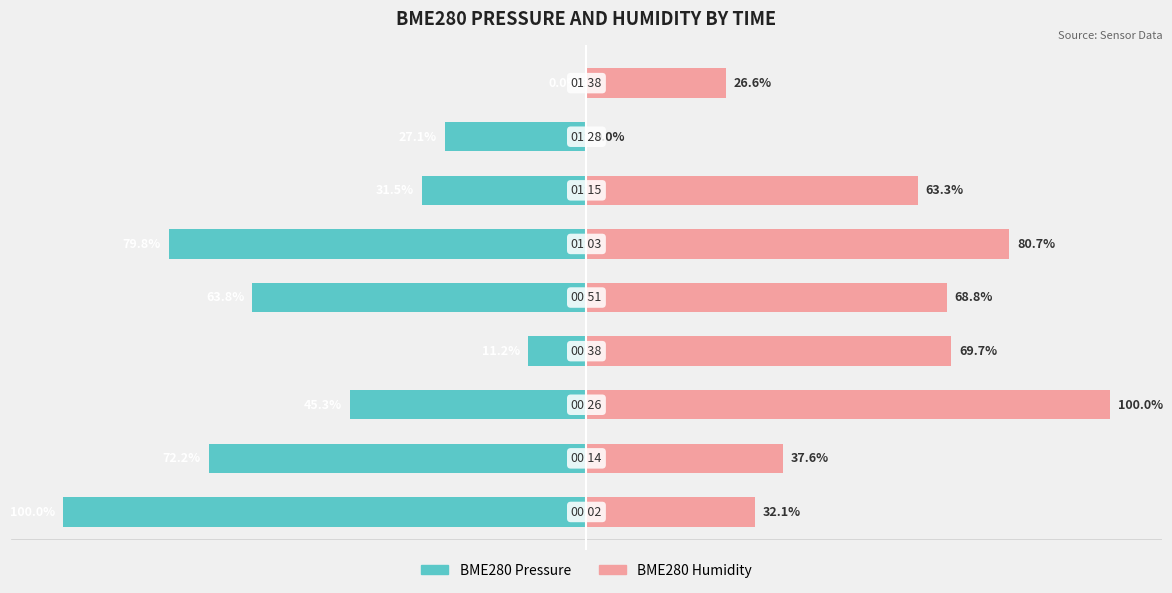

How many series are shown in this chart?

2